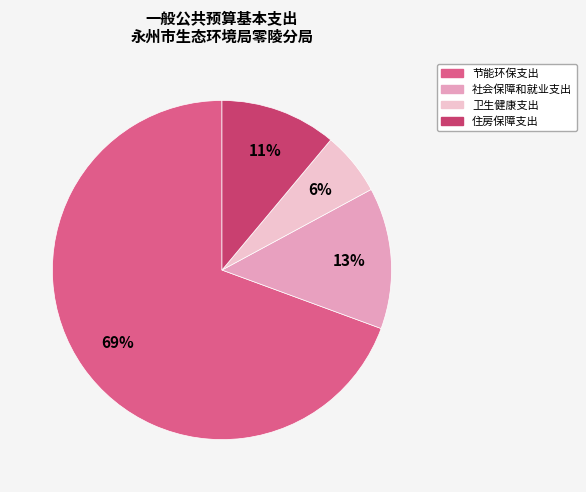

What is the largest slice in the pie chart?

节能环保支出